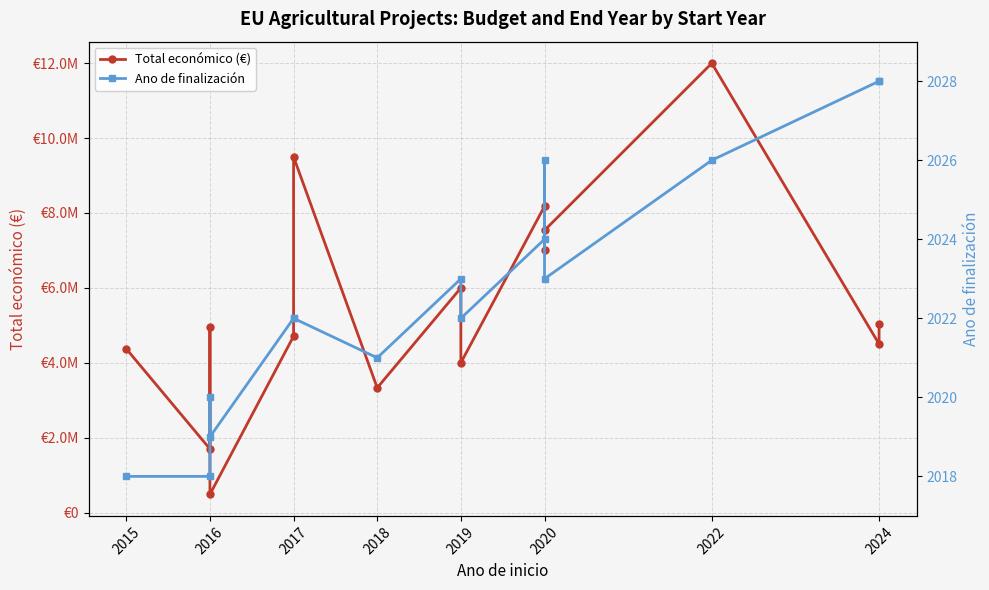

Reading left to right, transcribe all the data shown in this chart.

Total económico (€): 4372015	1698506	4953160	486000	4708841	9500000	3331580	5999753	3999890	8179214	6999999	7536303	11999659	4499800	5022917
Ano de finalización: 2018	2018	2020	2019	2022	2022	2021	2023	2022	2024	2026	2023	2026	2028	2028